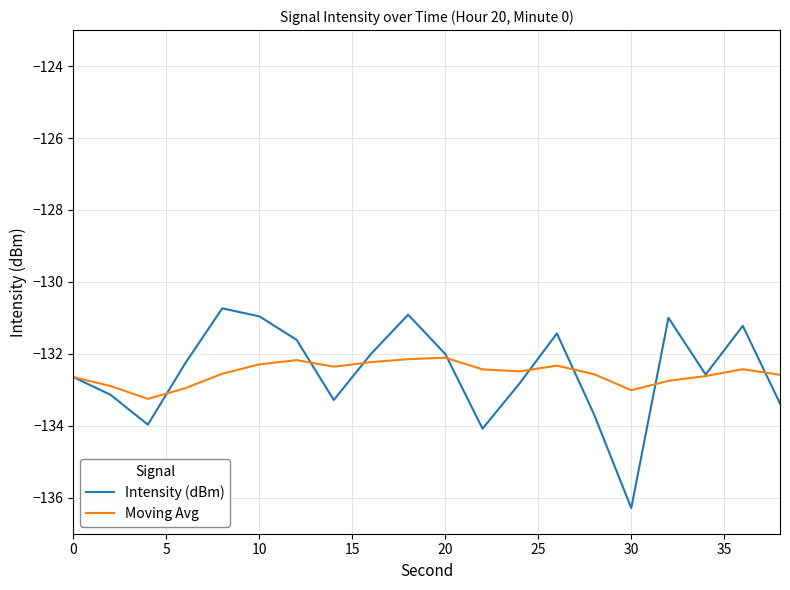

What is the minimum value for Intensity (dBm)?

-136.3